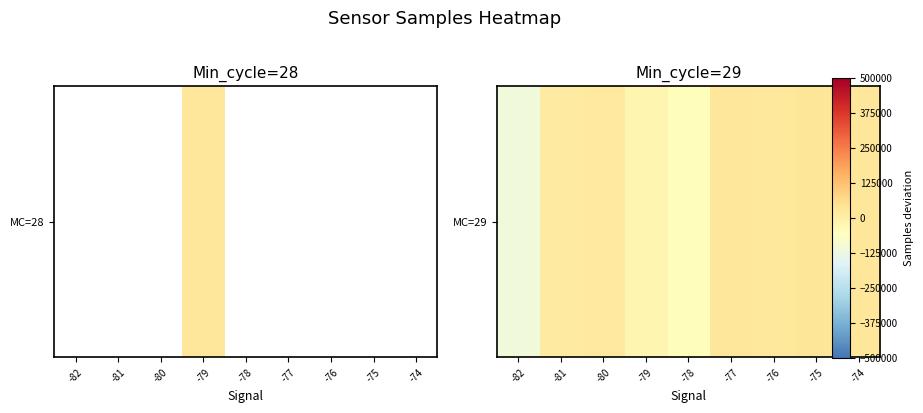

Rank the categories by value from lowest to highest.

-82, -78, -79, -81, -80, -76, -77, -74, -75